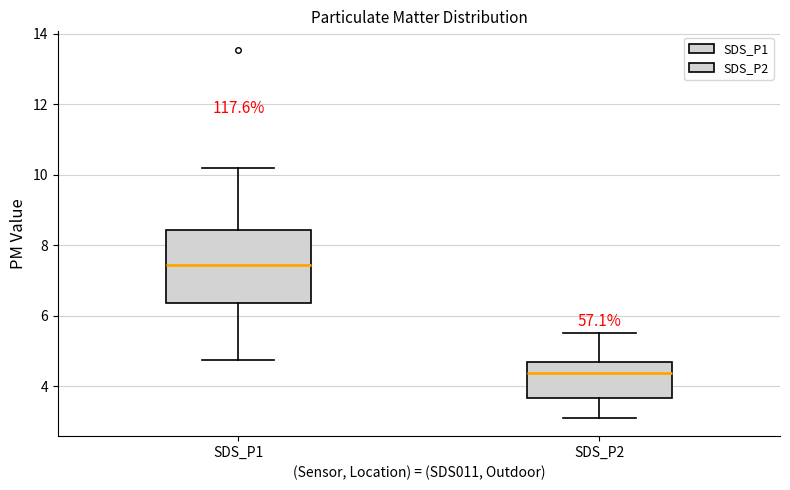

Where is the upper edge of the box for SDS_P2 on the y-axis? The values are not printed on the chart, so give them approximately, as read against the axis.

4.6